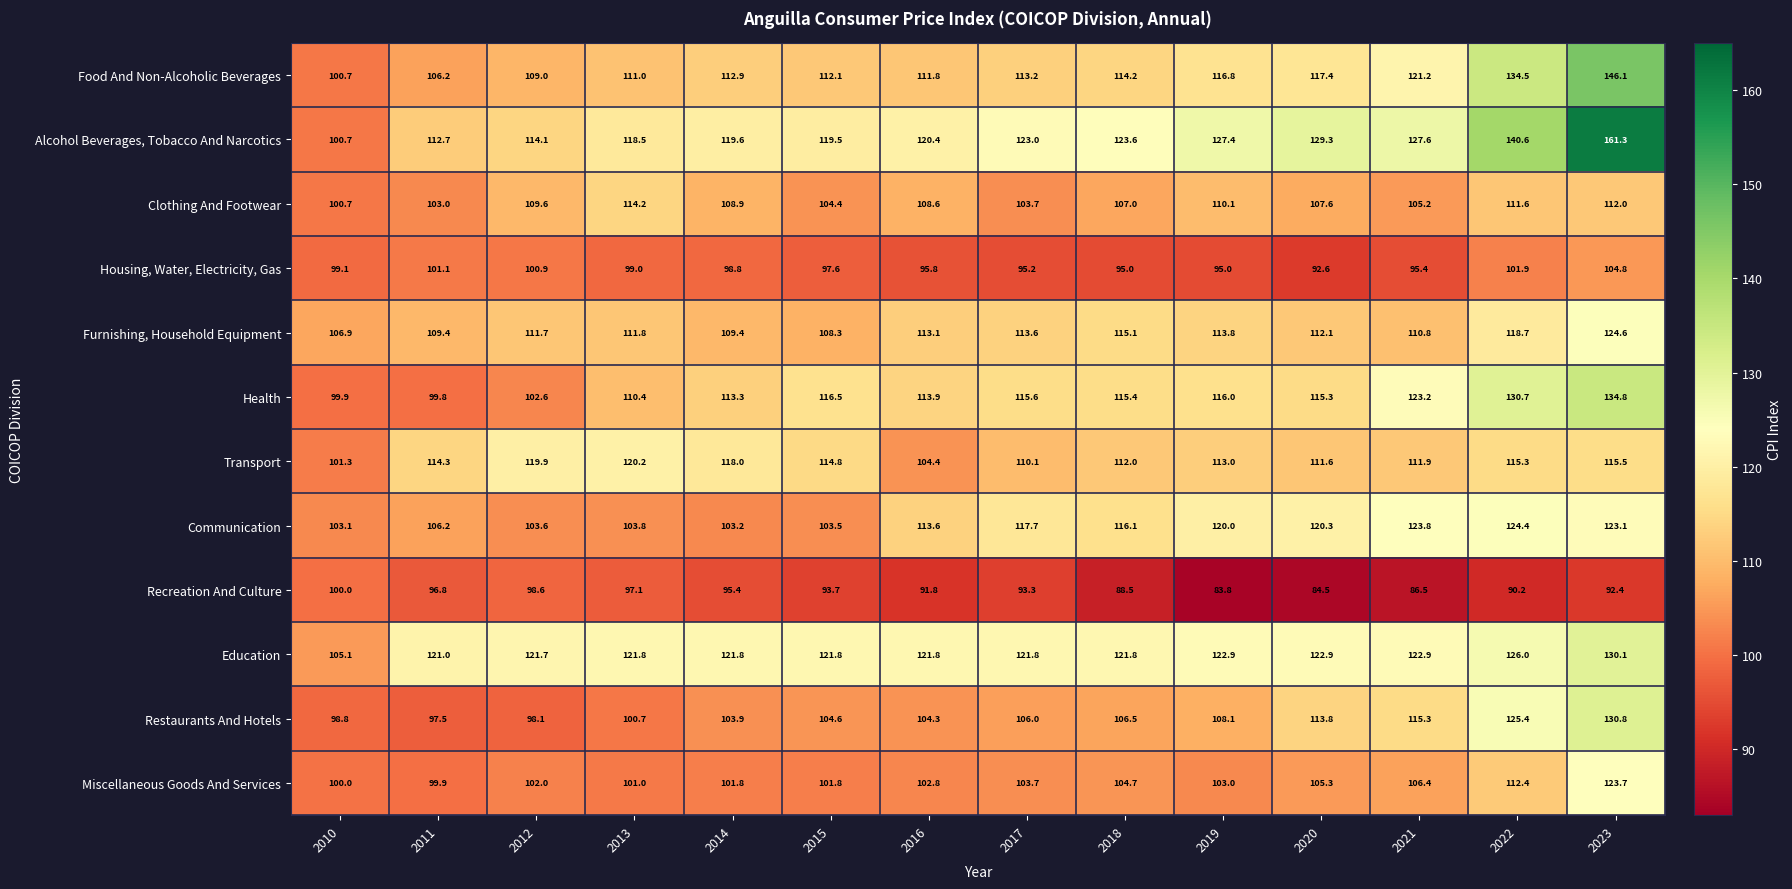

True or false: Health has a value of 102.6 at 2012.

True